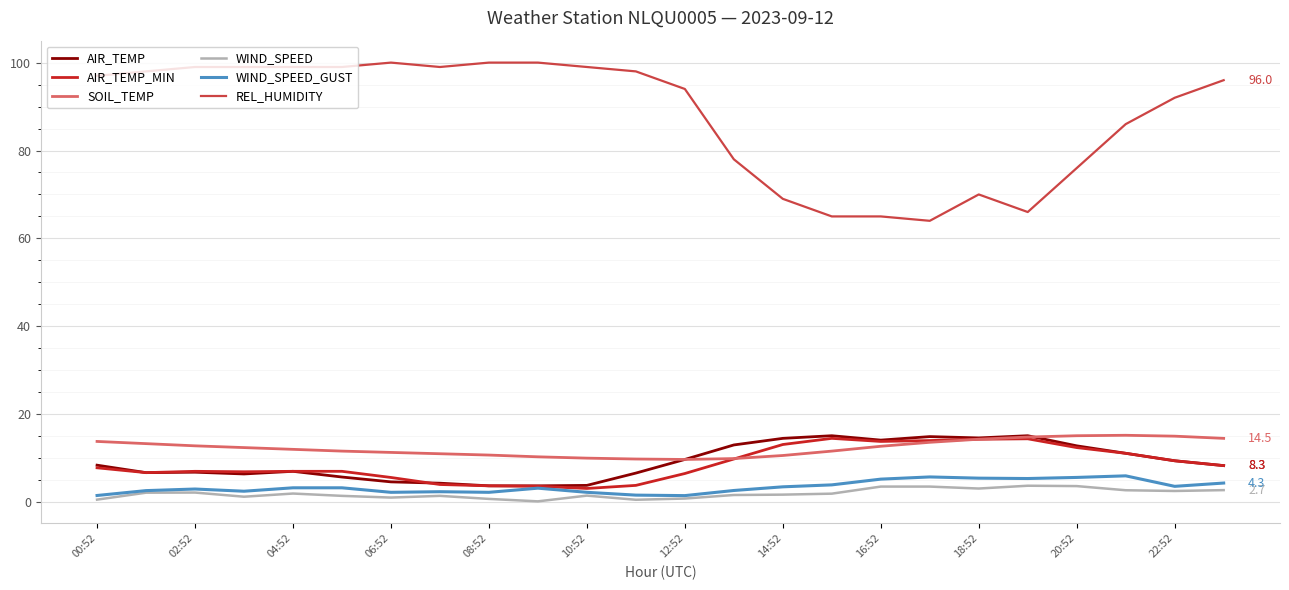

What is the maximum value for WIND_SPEED_GUST?

6.0